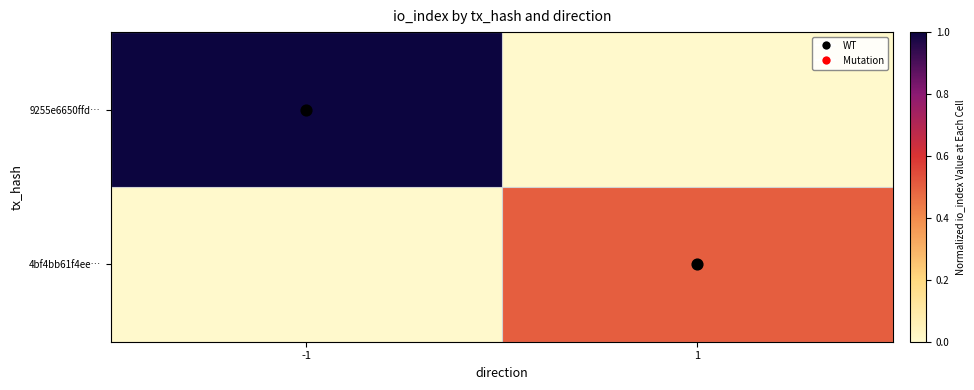

Rank the series at -1 from lowest to highest value.

4bf4bb61f4ee…, 9255e6650ffd…